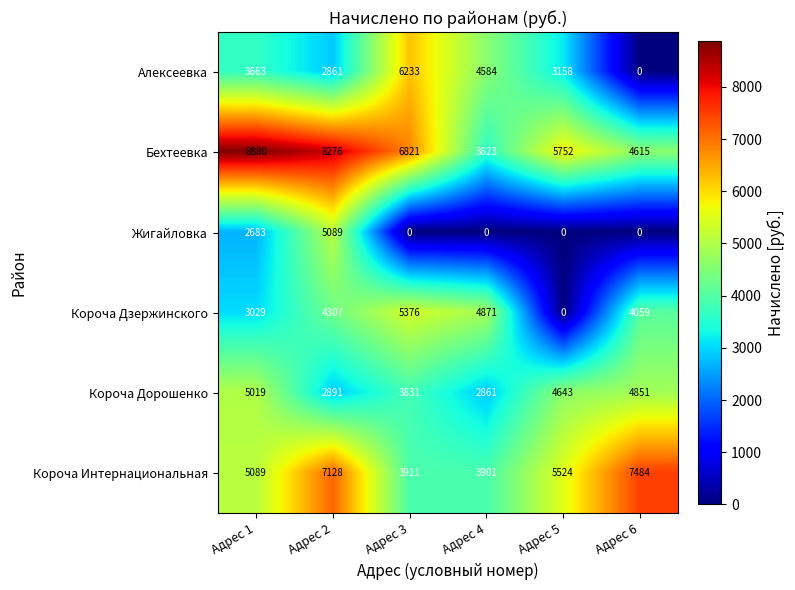

What is the minimum value for Бехтеевка?

3623